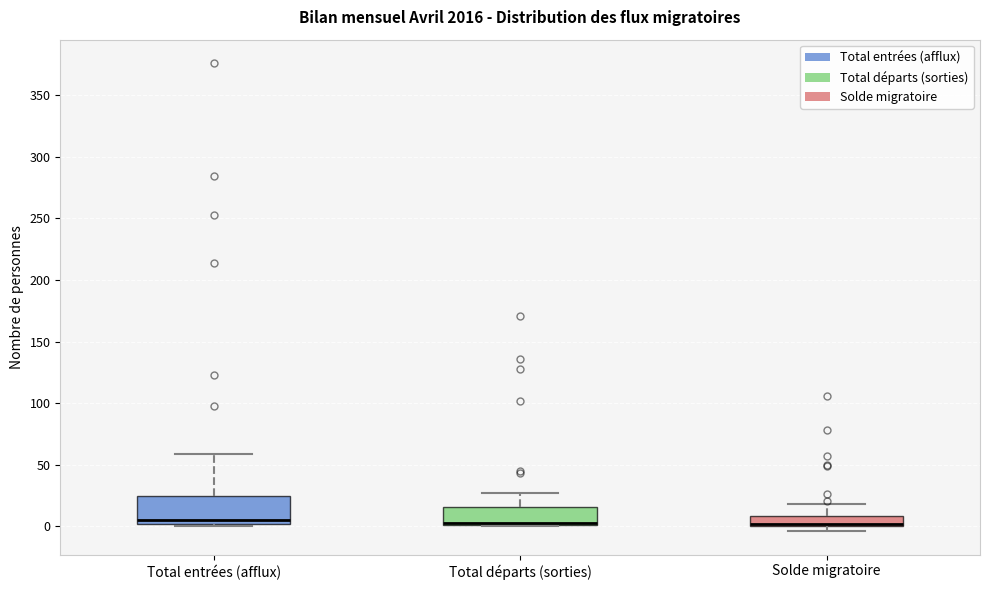

Reading left to right, read every box against the y-axis: the position of its median line, the range the box covers, and the ends of its whiskers. The values are not printed on the chart, so give them approximately, as read against the axis.

Total entrées (afflux): median 5, box 0 to 25, whiskers 0 (just below the box's lower edge) to 60
Total départs (sorties): median 5, box 0 to 15, whiskers 0 to 25
Solde migratoire: median 0 (just above the box's lower edge), box 0 to 10, whiskers -5 to 20